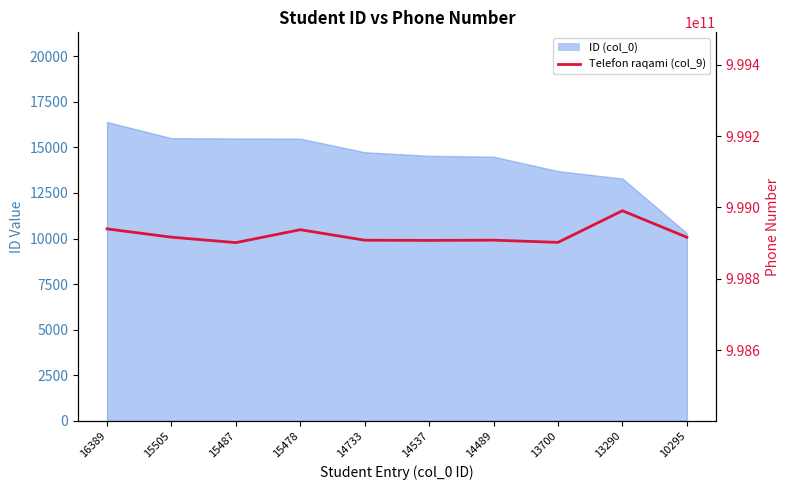

Approximately how many times larger is the value at 15505 compared to 14537?

1.0